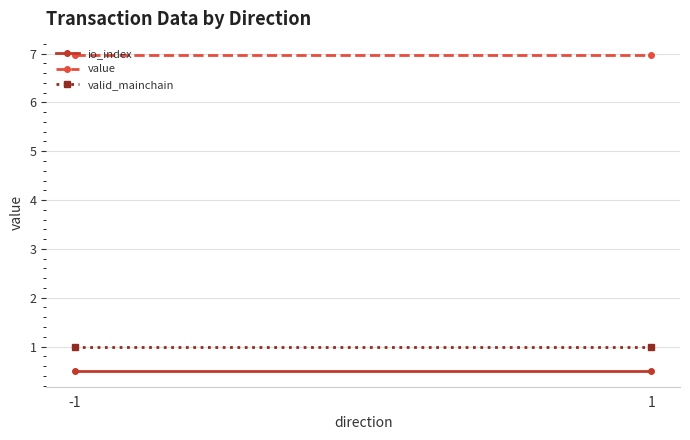

What are all the series names shown in the legend?

io_index, value, valid_mainchain